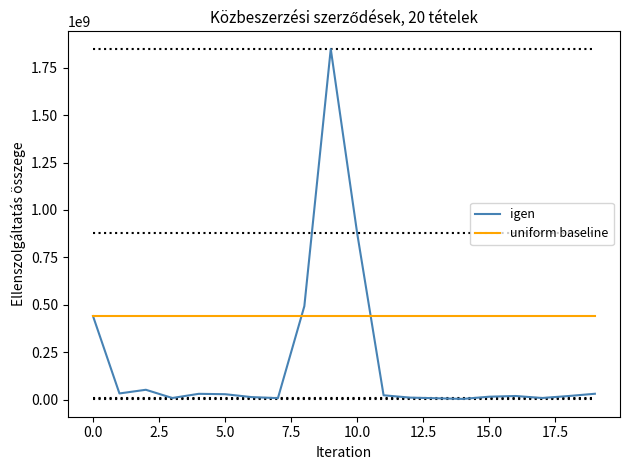

Which series has the largest total across all categories?

uniform baseline